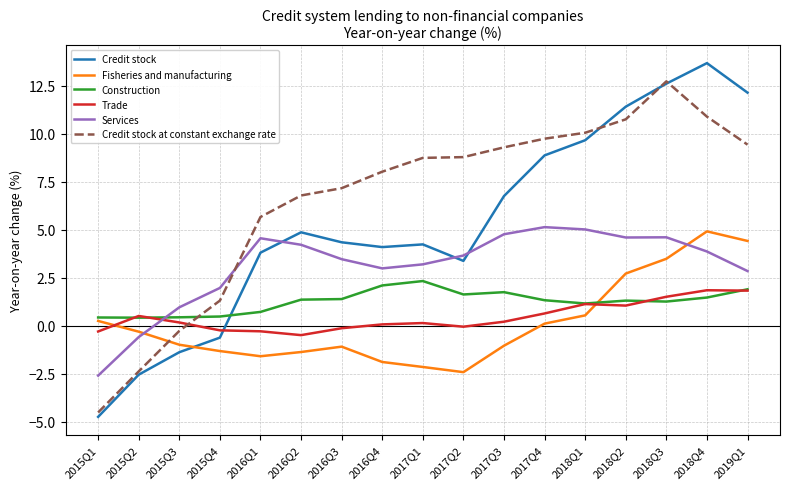

Which series ends up on top after the final intersection of Credit stock at constant exchange rate and Trade?

Credit stock at constant exchange rate